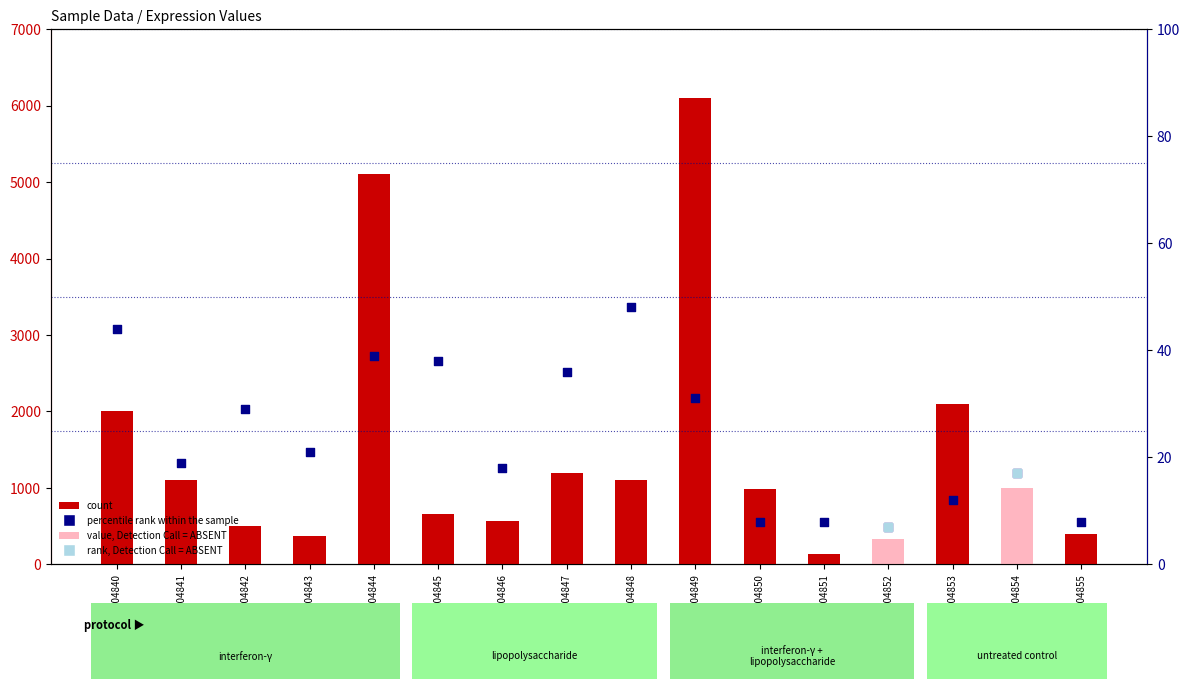

Which series has the largest total across all categories?

count